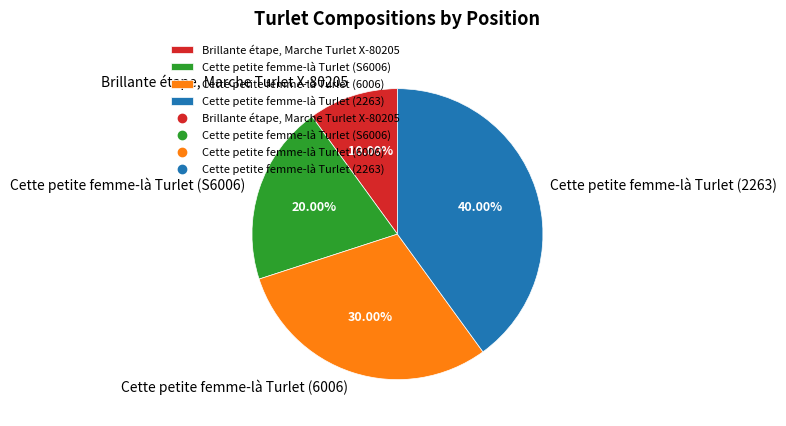

True or false: Brillante étape, Marche Turlet X-80205 accounts for 2% of the total.

False